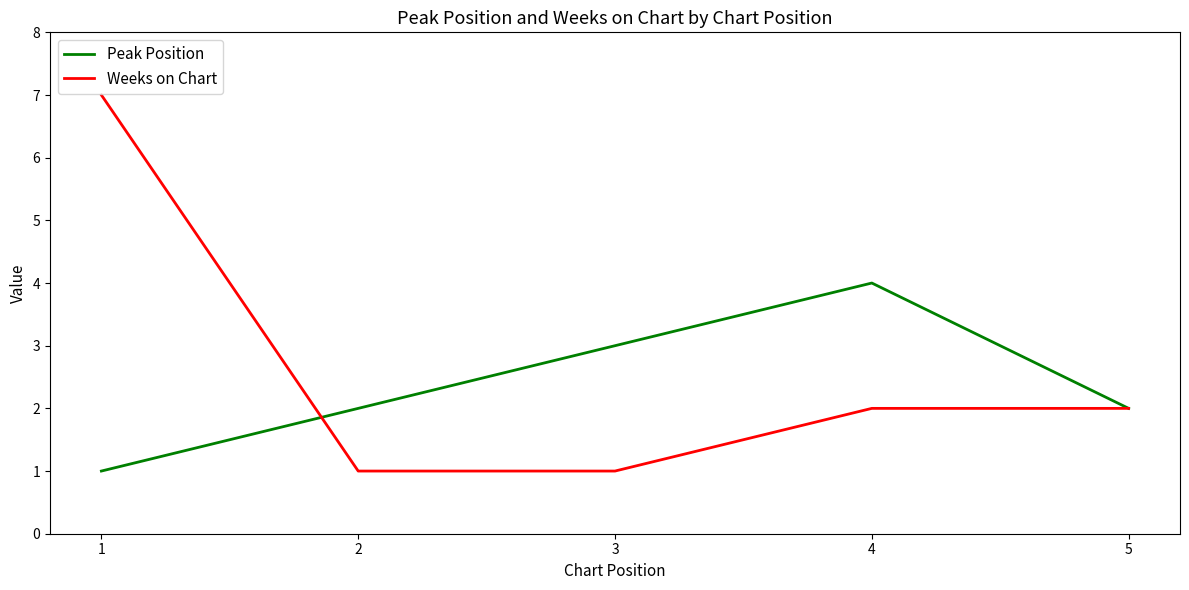

Does the chart have visible grid lines?

No